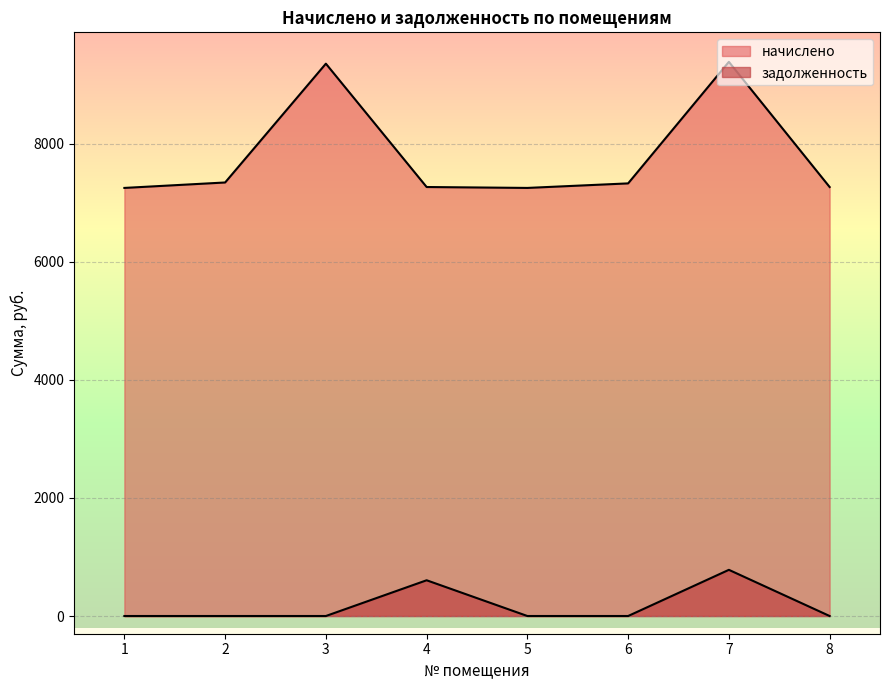

What is the total value across all series at 3?

9354.2